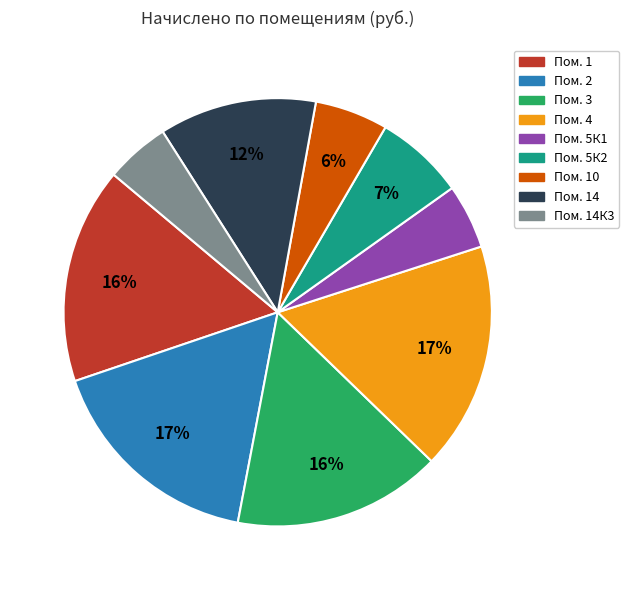

To the nearest percent, what is the difference between the largest and smallest slice percentages?

12%